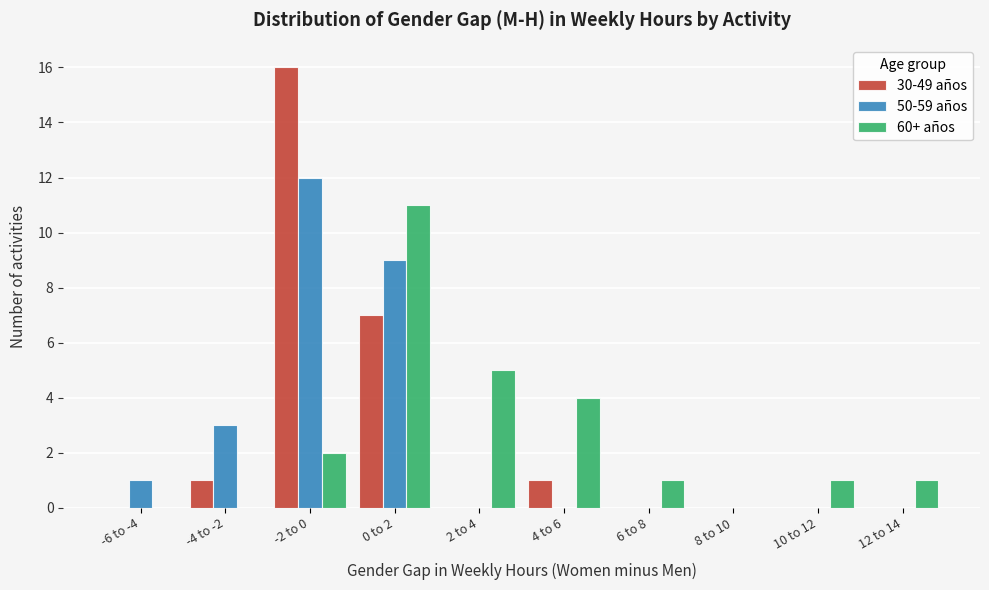

Reading right to left, what are all the values shown in this chart?

30-49 años: 12 to 14=0	10 to 12=0	8 to 10=0	6 to 8=0	4 to 6=1	2 to 4=0	0 to 2=7	-2 to 0=16	-4 to -2=1	-6 to -4=0
50-59 años: 12 to 14=0	10 to 12=0	8 to 10=0	6 to 8=0	4 to 6=0	2 to 4=0	0 to 2=9	-2 to 0=12	-4 to -2=3	-6 to -4=1
60+ años: 12 to 14=1	10 to 12=1	8 to 10=0	6 to 8=1	4 to 6=4	2 to 4=5	0 to 2=11	-2 to 0=2	-4 to -2=0	-6 to -4=0